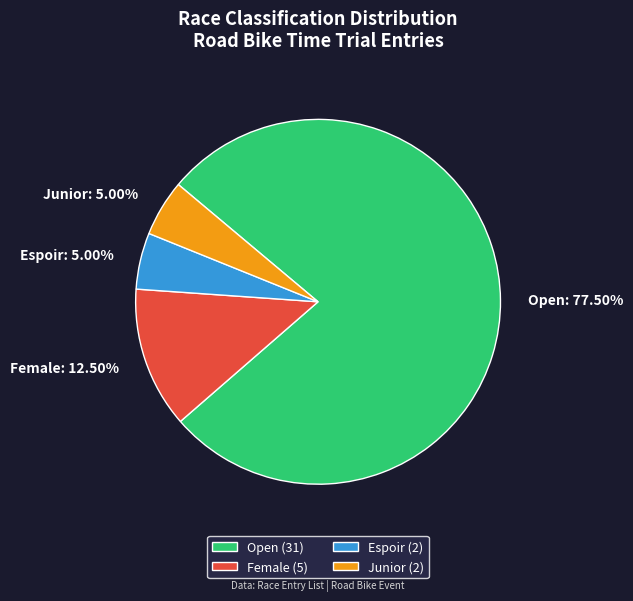

Does any single category account for the majority?

Yes